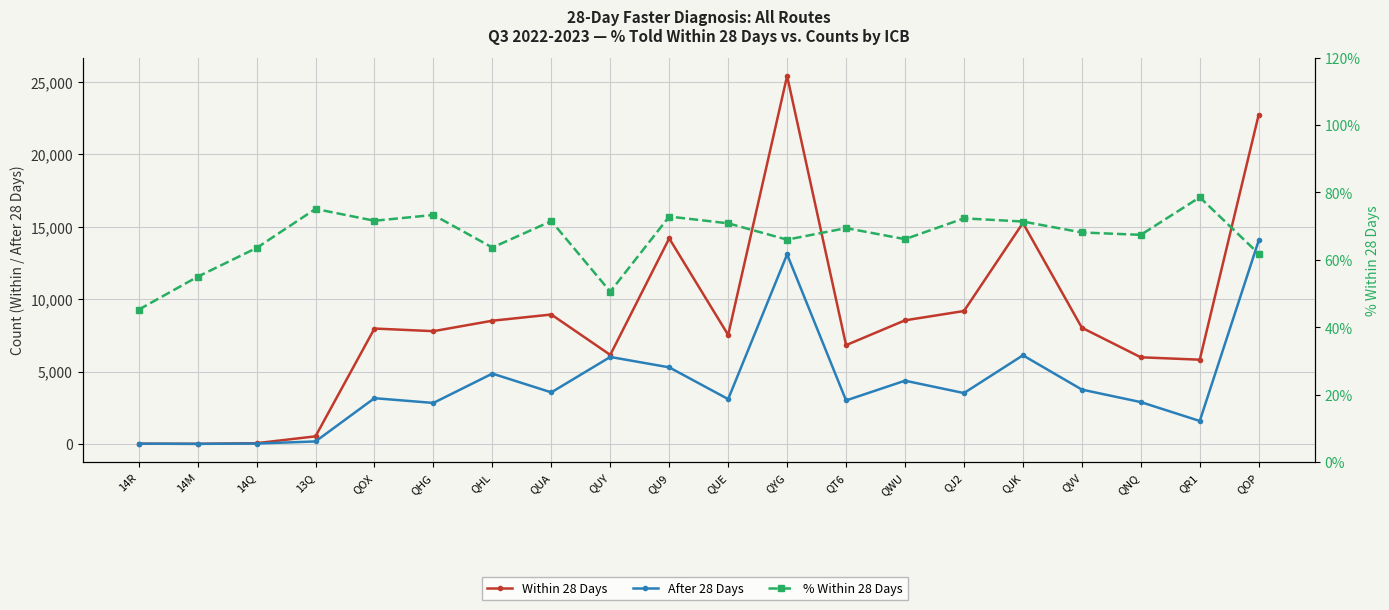

What position from the right is QJK?

5